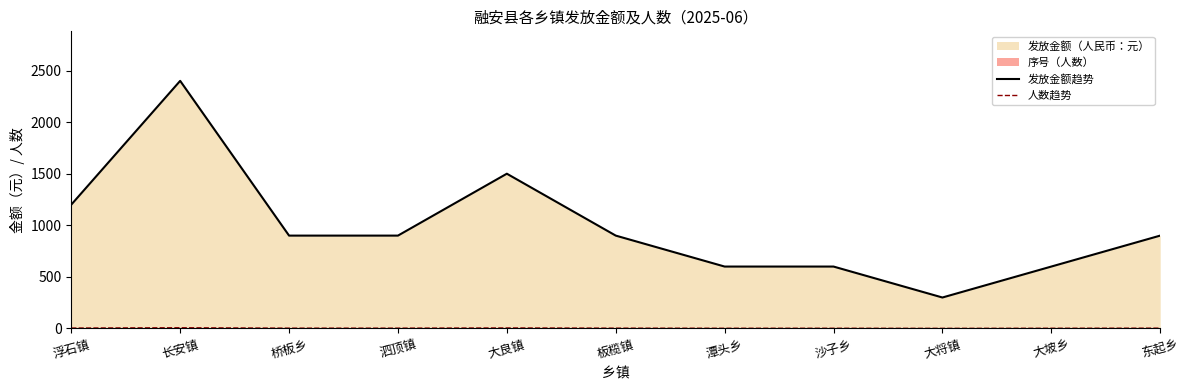

True or false: 发放金额趋势 and 人数趋势 cross at least once.

False